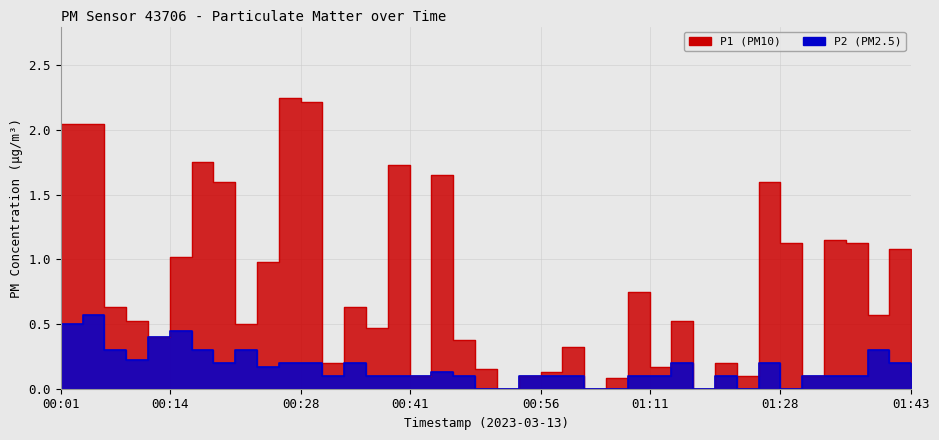

Between 00:41 and 01:06, which series saw the biggest shift?

P2